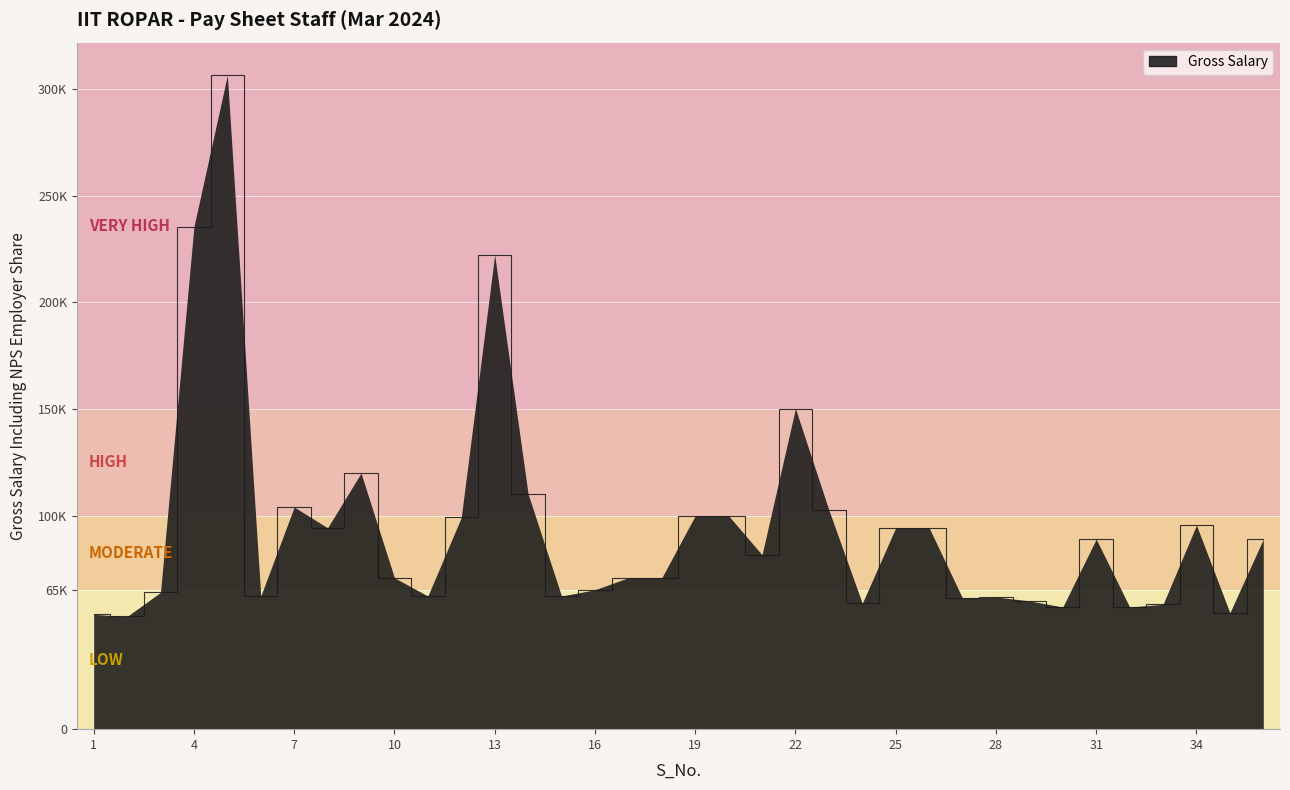

Is this an area chart (filled region under the line)?

Yes